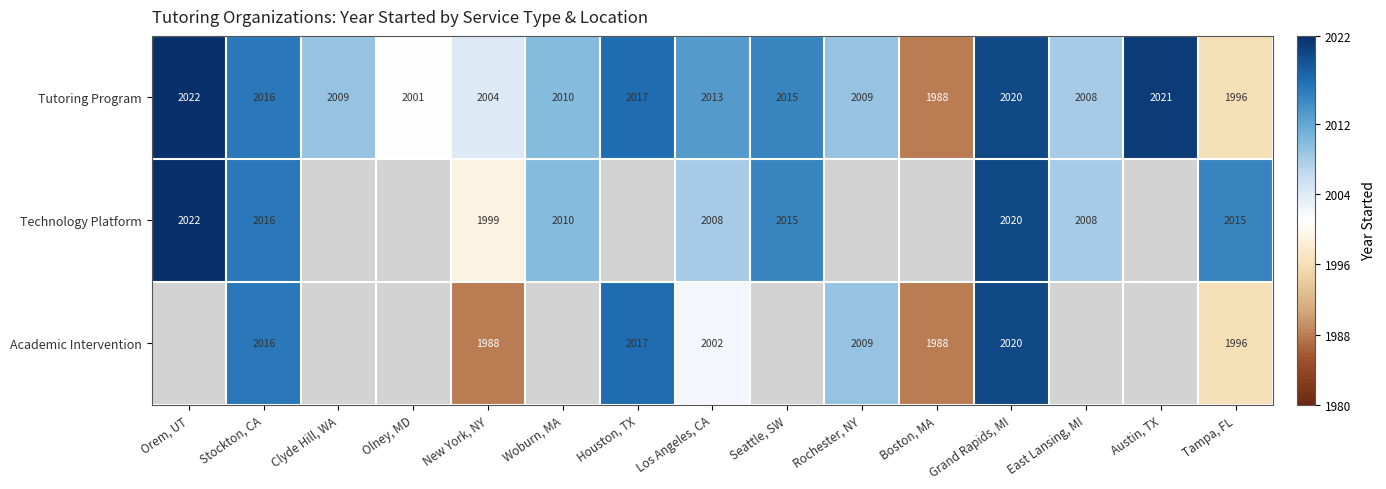

Read the Tutoring Program value at Rochester, NY, to the nearest 5.

2010